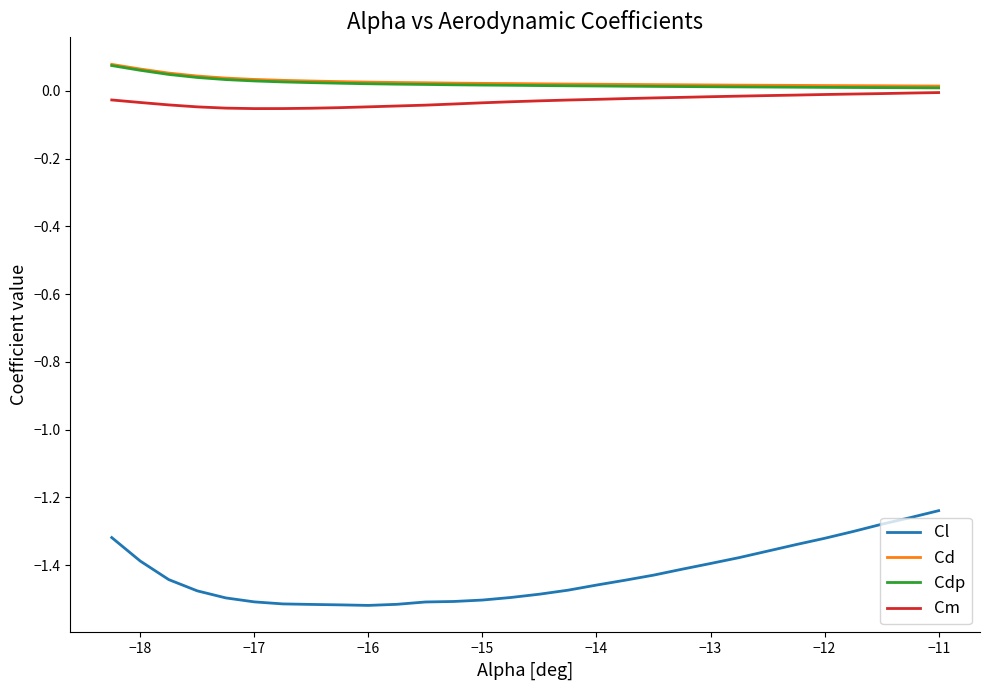

Which series has the largest range (max minus min)?

Cl